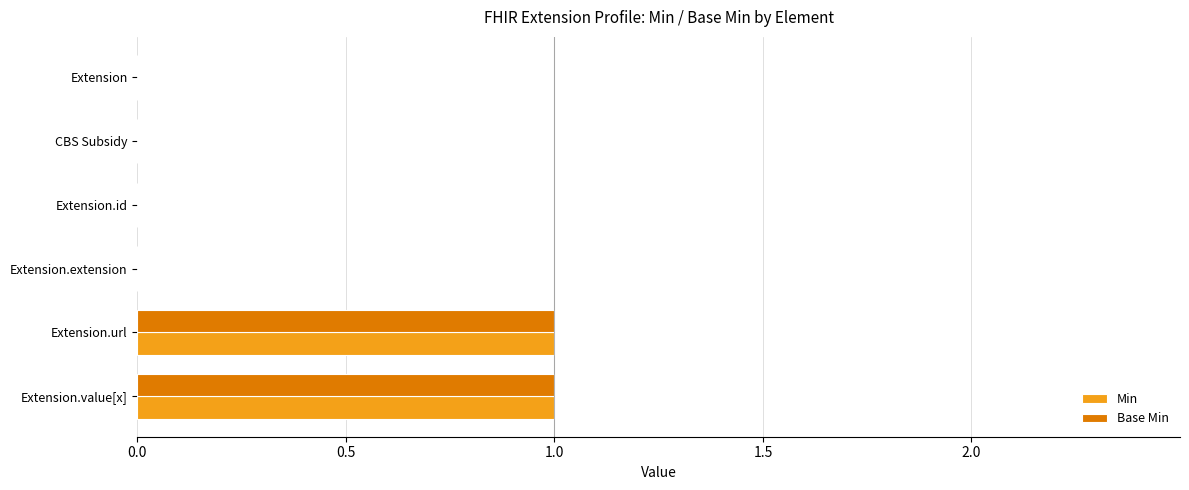

How many data points does each series have?

6